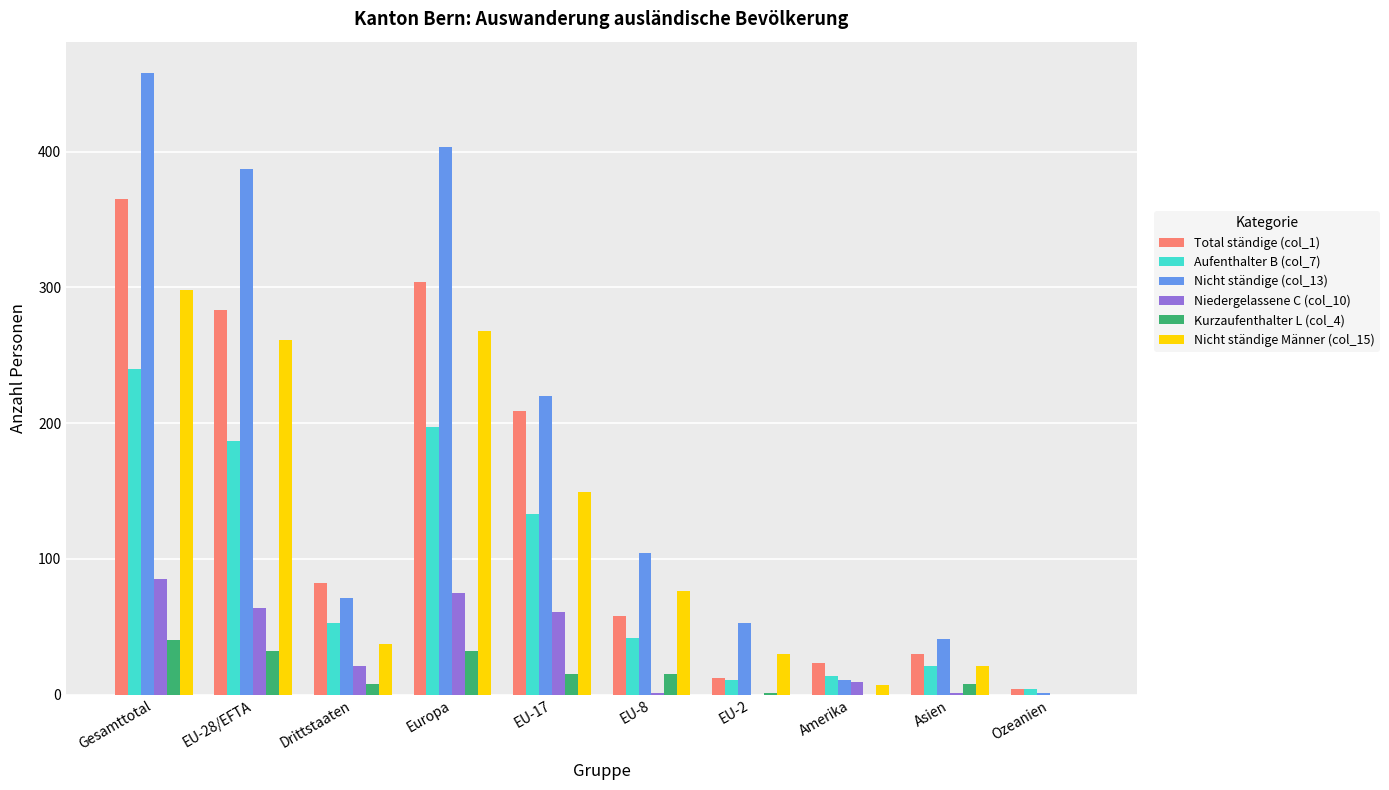

What is the difference between the Aufenthalter B (col_7) values at EU-8 and Europa?

155